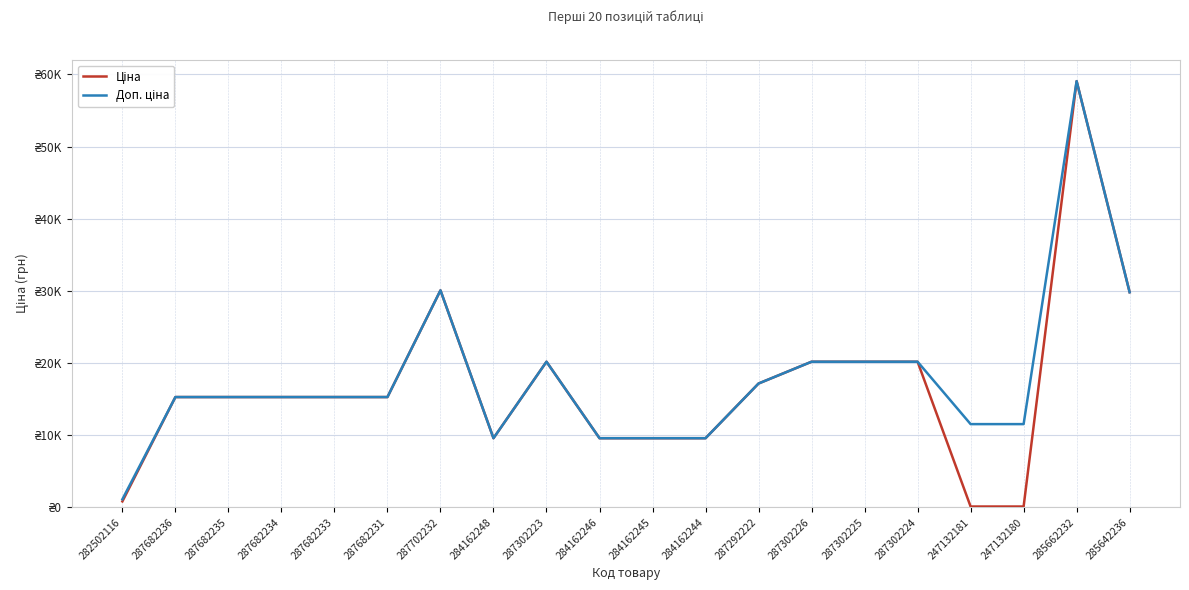

What is the label of the 11th point from the left?

284162245